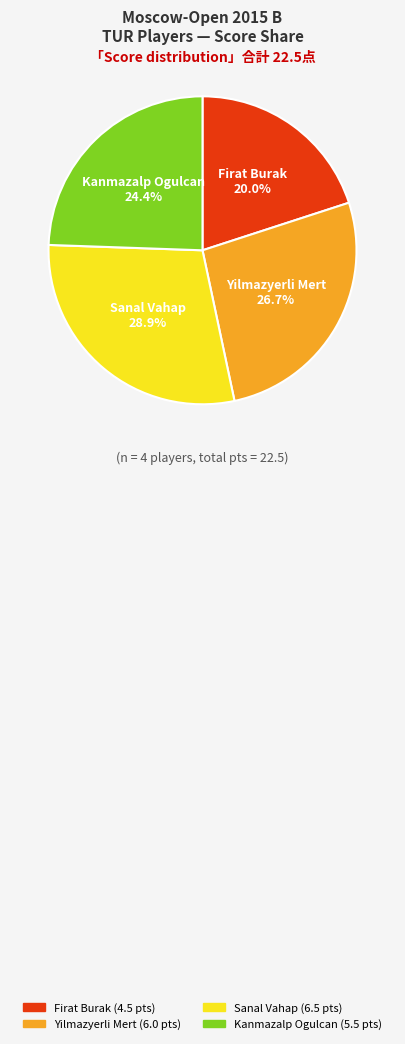

To the nearest percent, what is the difference between the largest and smallest slice percentages?

9%